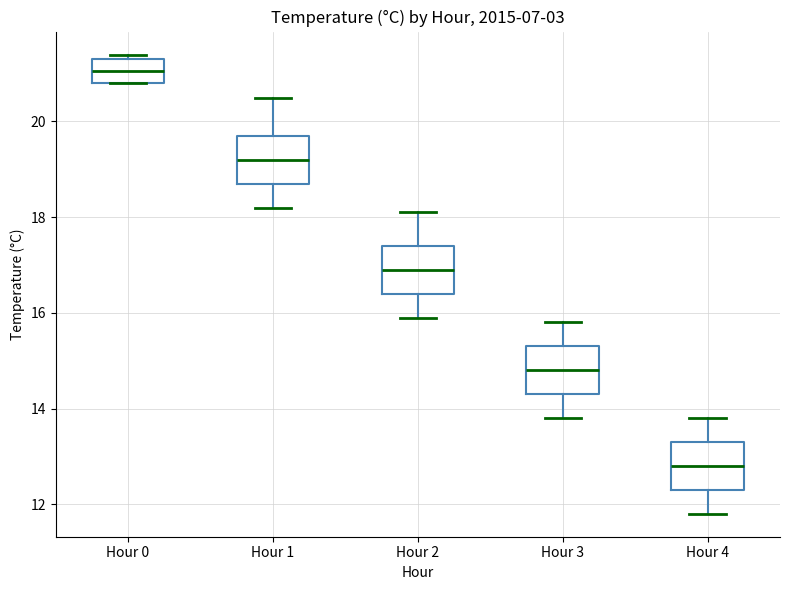

Reading left to right, read every box against the y-axis: the position of its median line, the range the box covers, and the ends of its whiskers. The values are not printed on the chart, so give them approximately, as read against the axis.

Hour 0: median 21.0, box 20.8 to 21.4, whiskers 20.8 to 21.4 (just above the box's upper edge)
Hour 1: median 19.2, box 18.8 to 19.8, whiskers 18.2 to 20.6
Hour 2: median 17.0, box 16.4 to 17.4, whiskers 16.0 to 18.2
Hour 3: median 14.8, box 14.4 to 15.4, whiskers 13.8 to 15.8
Hour 4: median 12.8, box 12.4 to 13.4, whiskers 11.8 to 13.8